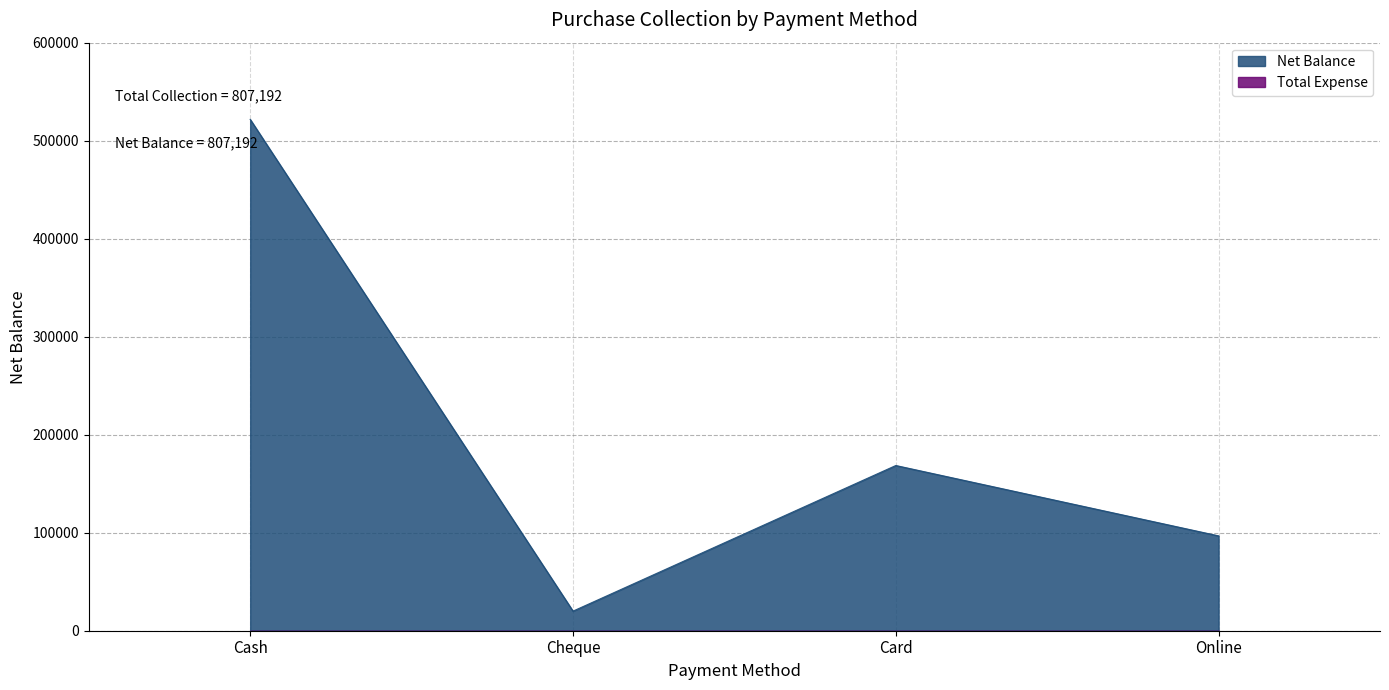

What is the sum of all values?

807192